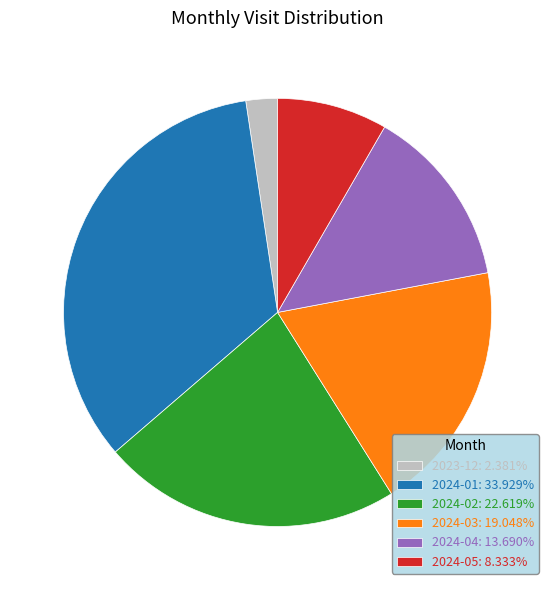

Is it true that 2024-05 is 8% of the pie?

True